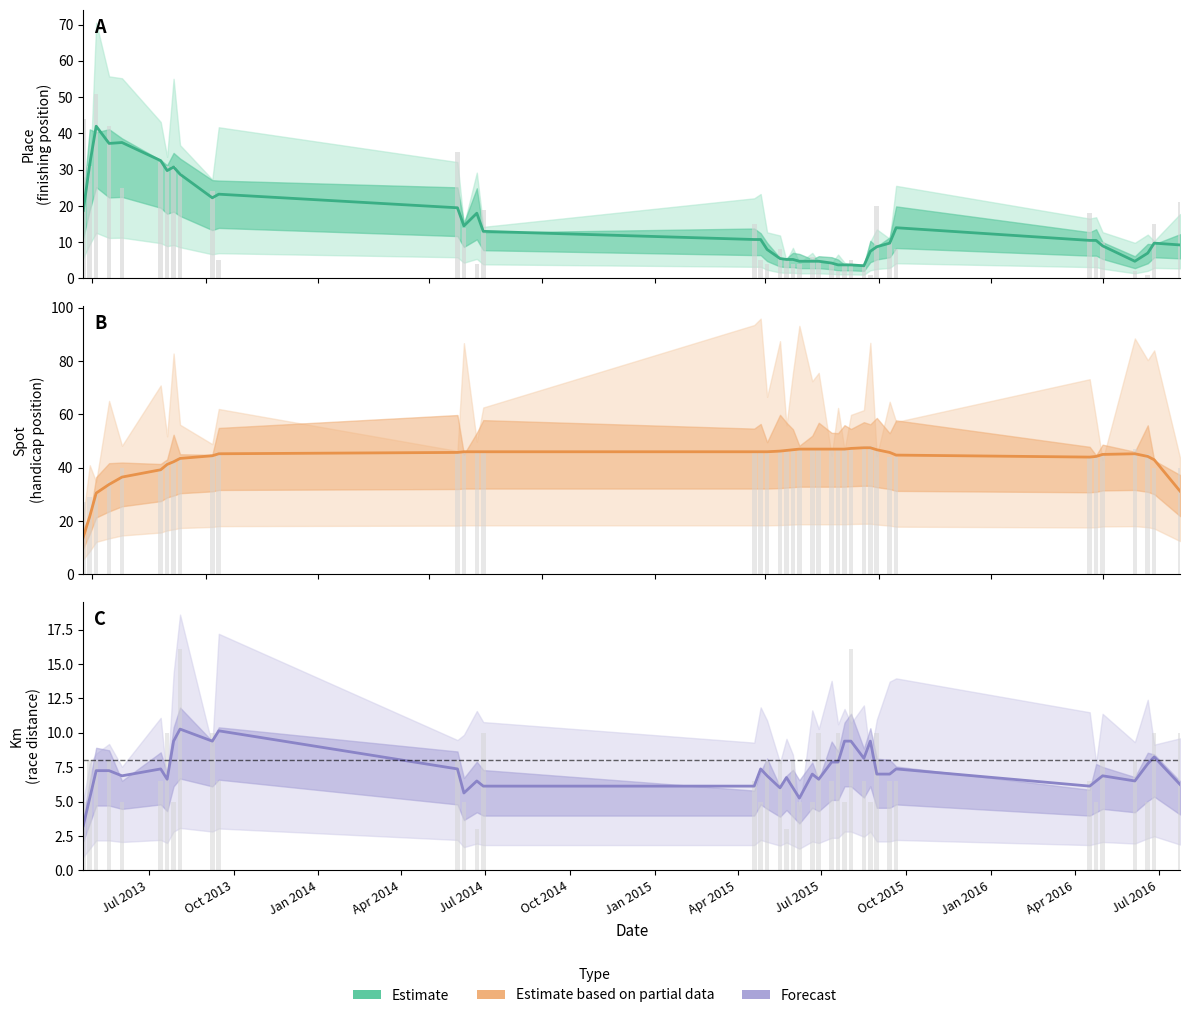

How many values in the Km (raw) series exceed 6?

27